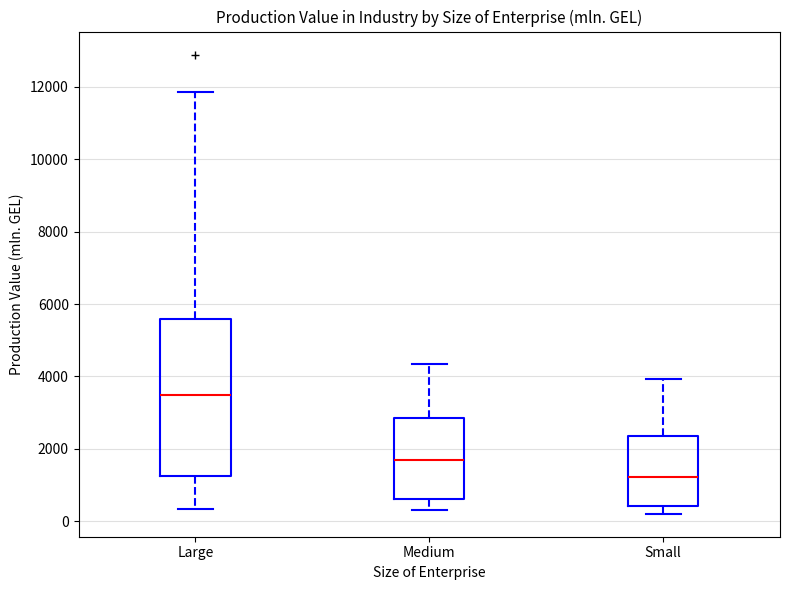

Reading left to right, read every box against the y-axis: the position of its median line, the range the box covers, and the ends of its whiskers. The values are not printed on the chart, so give them approximately, as read against the axis.

Large: median 3400, box 1200 to 5600, whiskers 400 to 11800
Medium: median 1600, box 600 to 2800, whiskers 200 to 4400
Small: median 1200, box 400 to 2400, whiskers 200 to 4000